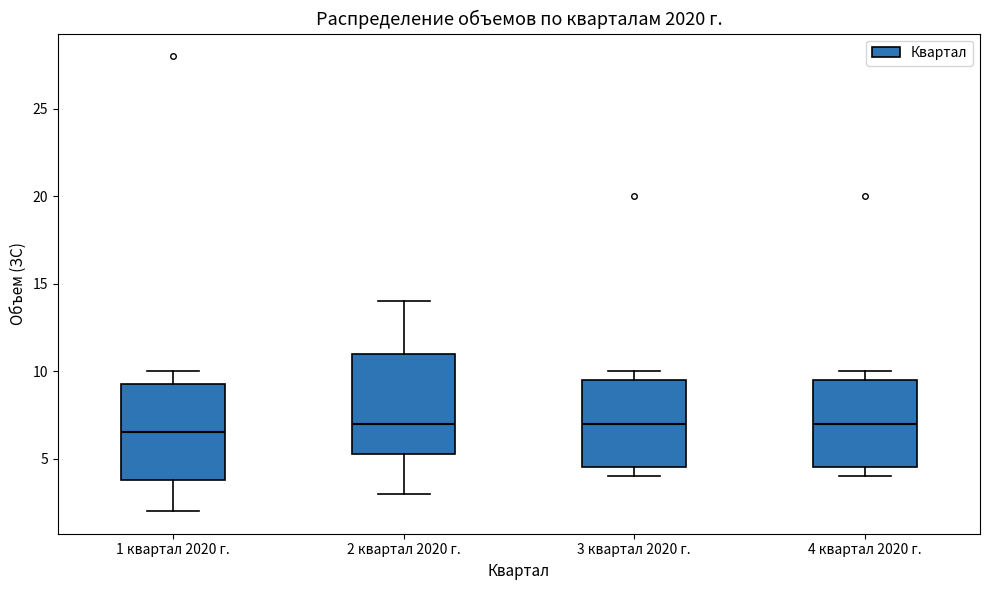

Reading left to right, read every box against the y-axis: the position of its median line, the range the box covers, and the ends of its whiskers. The values are not printed on the chart, so give them approximately, as read against the axis.

1 квартал 2020 г.: median 6.5, box 4.0 to 9.5, whiskers 2.0 to 10.0
2 квартал 2020 г.: median 7.0, box 5.5 to 11.0, whiskers 3.0 to 14.0
3 квартал 2020 г.: median 7.0, box 4.5 to 9.5, whiskers 4.0 to 10.0
4 квартал 2020 г.: median 7.0, box 4.5 to 9.5, whiskers 4.0 to 10.0